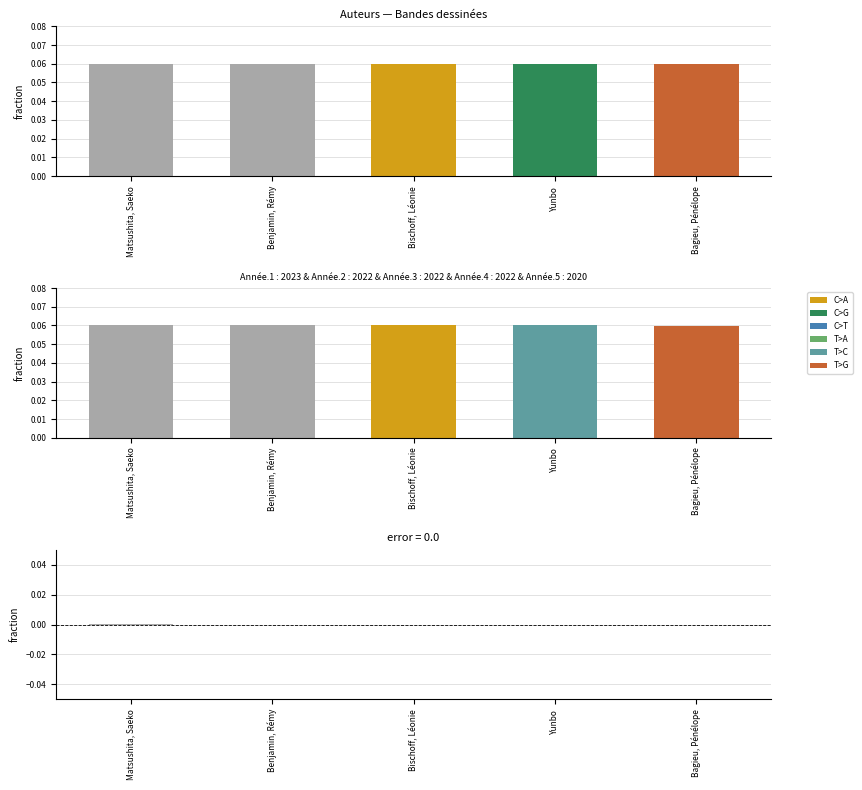

Rank the series by their average value, from lowest to highest.

error, Année